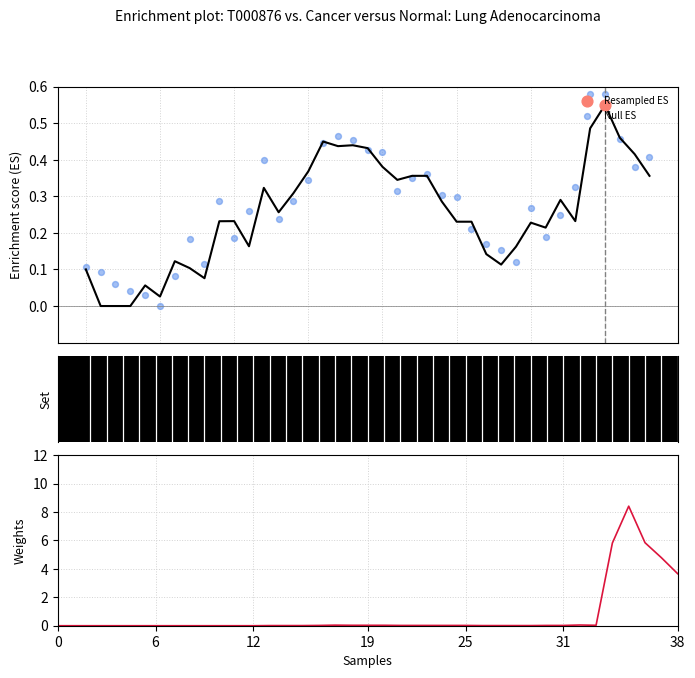

Is the value of Prix du produit at 17 greater than the value of Seuil de sécurité (ES) at 22?

No